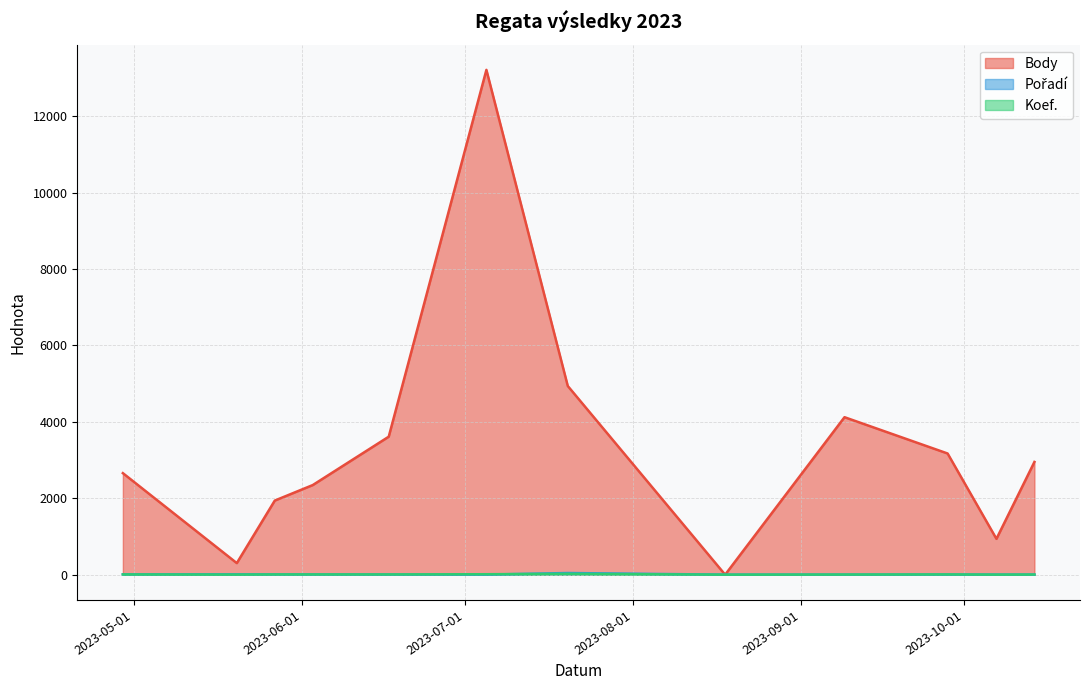

What is the label of the 10th point from the left?

2023-09-28